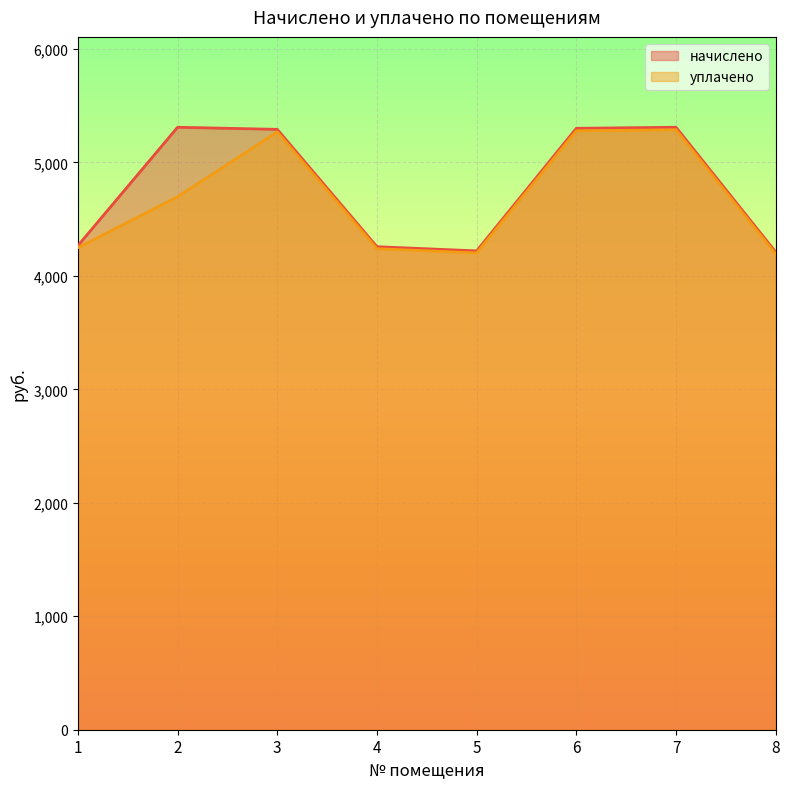

Rank the series at 7 from highest to lowest value.

начислено, уплачено